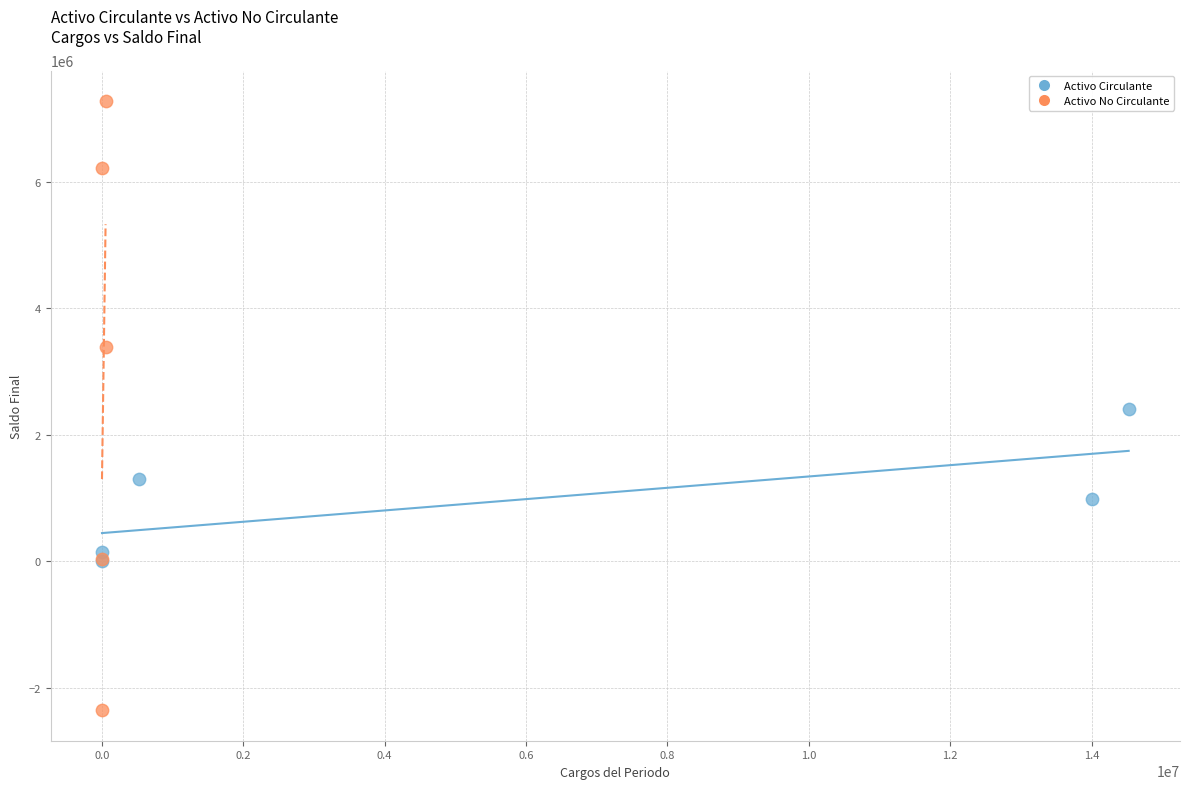

Which series has the widest spread of Y values?

Activo No Circulante